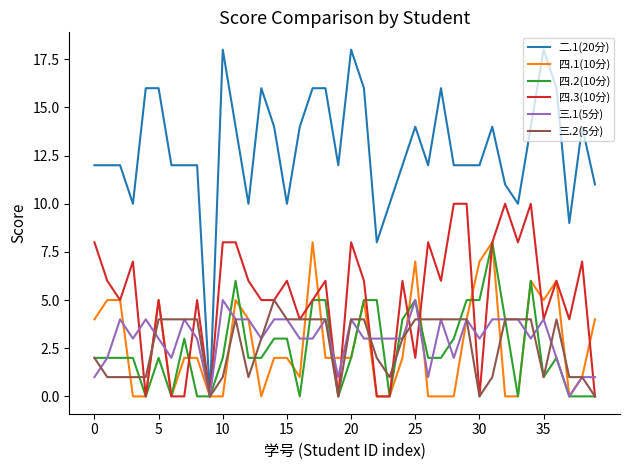

Which series has the widest spread of values?

二.1(20分)